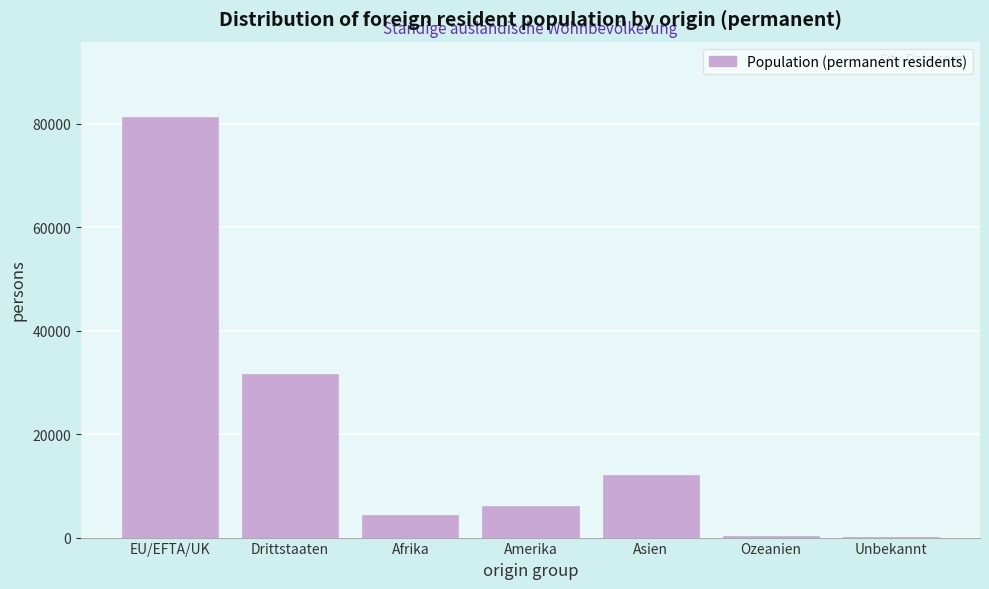

Where is the data nearest to the value 40707?

Drittstaaten